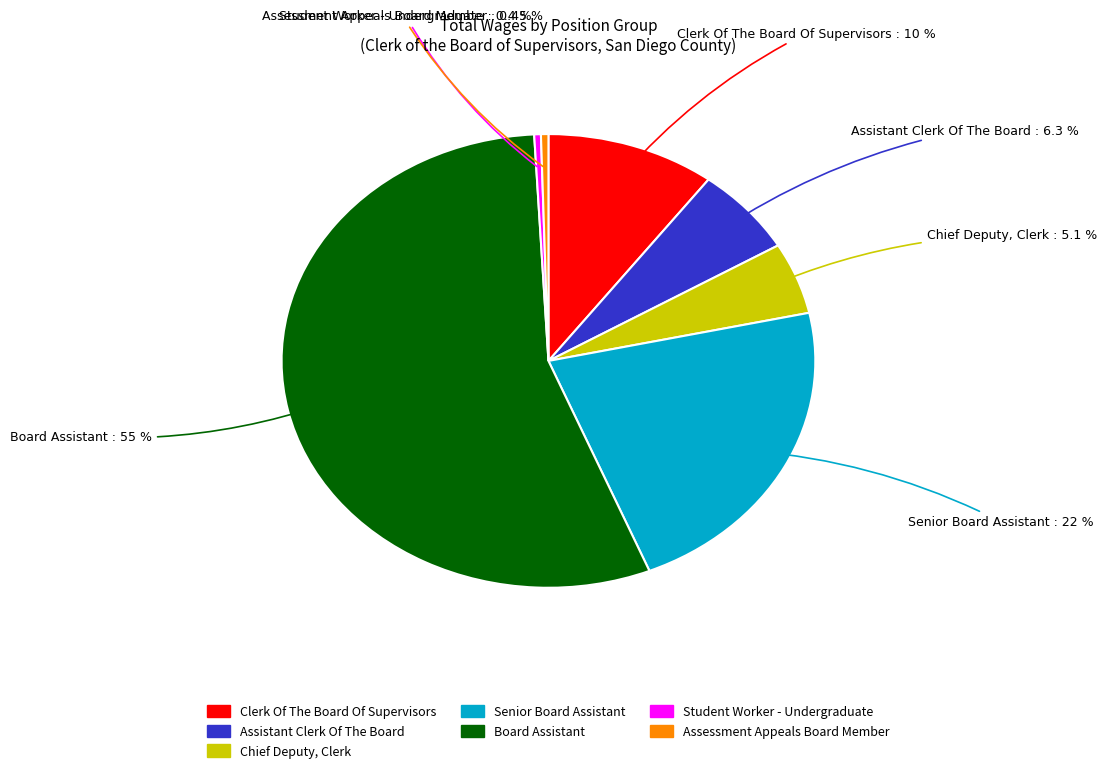

Is it true that Assistant Clerk Of The Board is 15% of the pie?

False